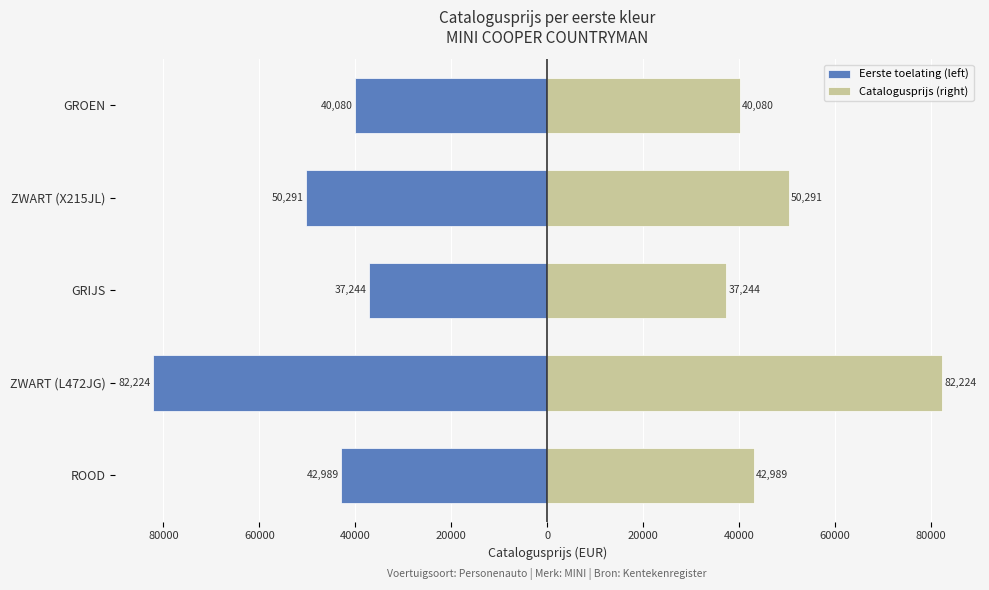

What is the difference between the maximum and minimum values in the Eerste toelating (left) series?

44980